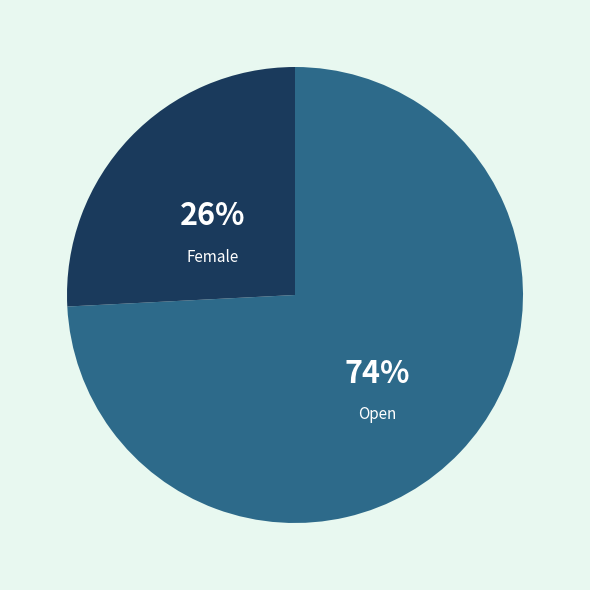

True or false: Open accounts for 82% of the total.

False